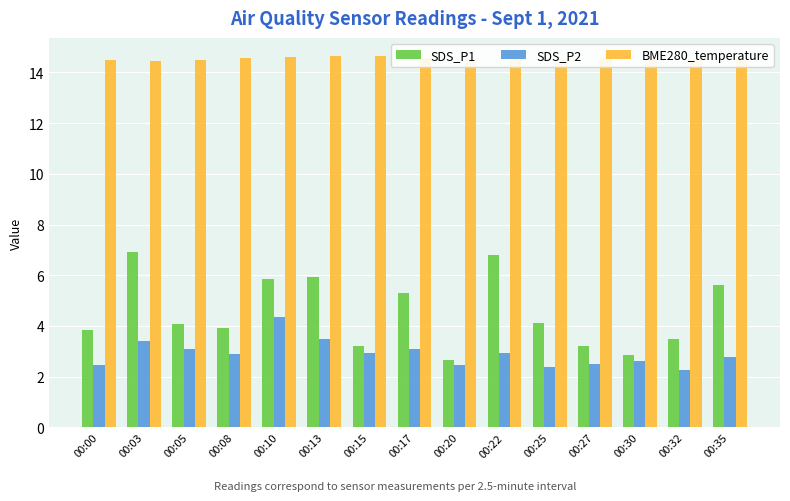

What is the total value across all series at 00:25?

21.1